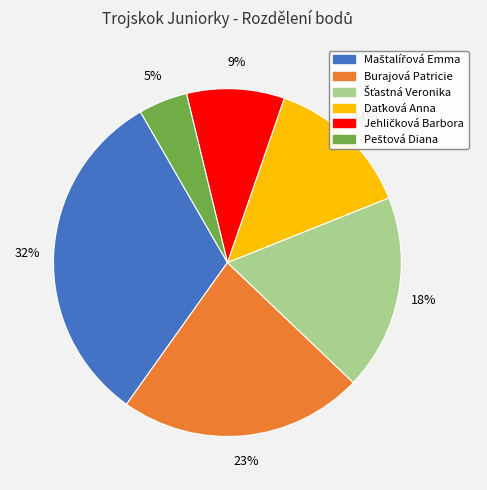

To the nearest percent, what is the average slice percentage?

17%